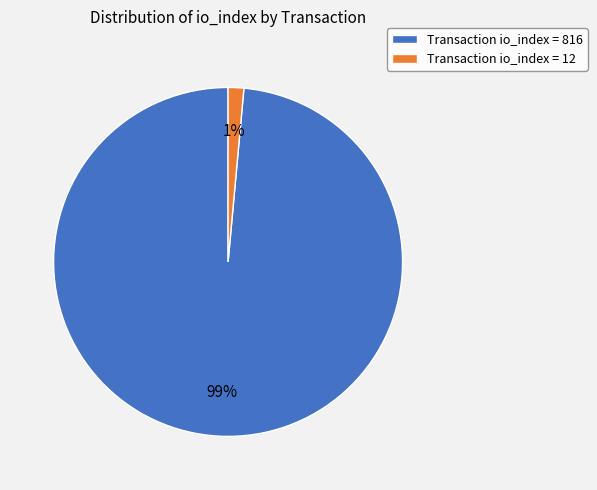

Rank the categories by value from lowest to highest.

Transaction io_index = 12, Transaction io_index = 816